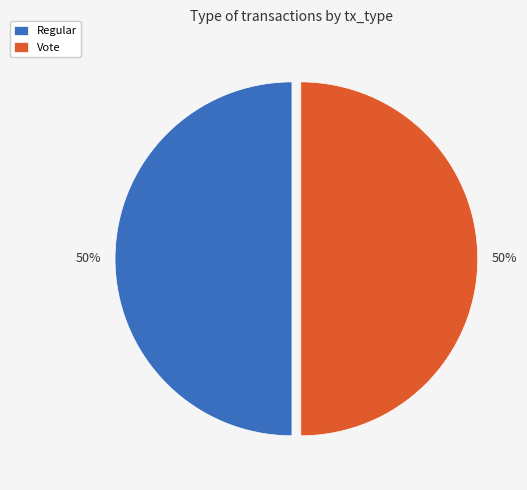

What percentage is the Regular slice, to the nearest percent?

50%